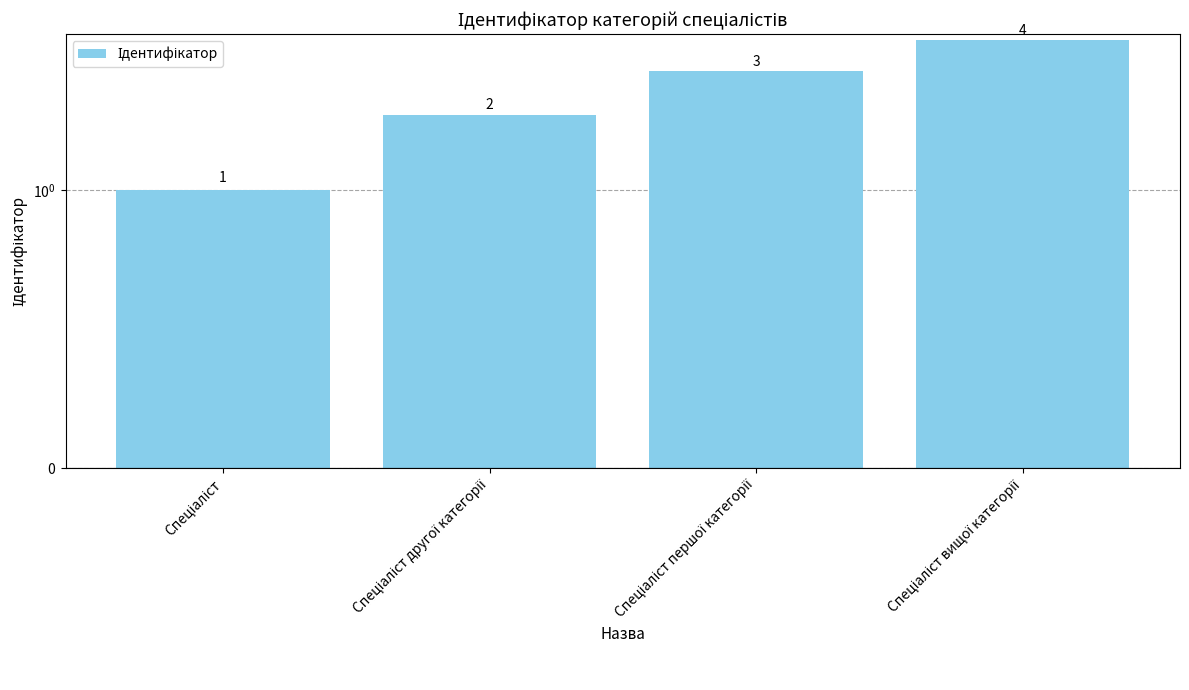

The chart shows a value of 1 at Спеціаліст. True or false?

False